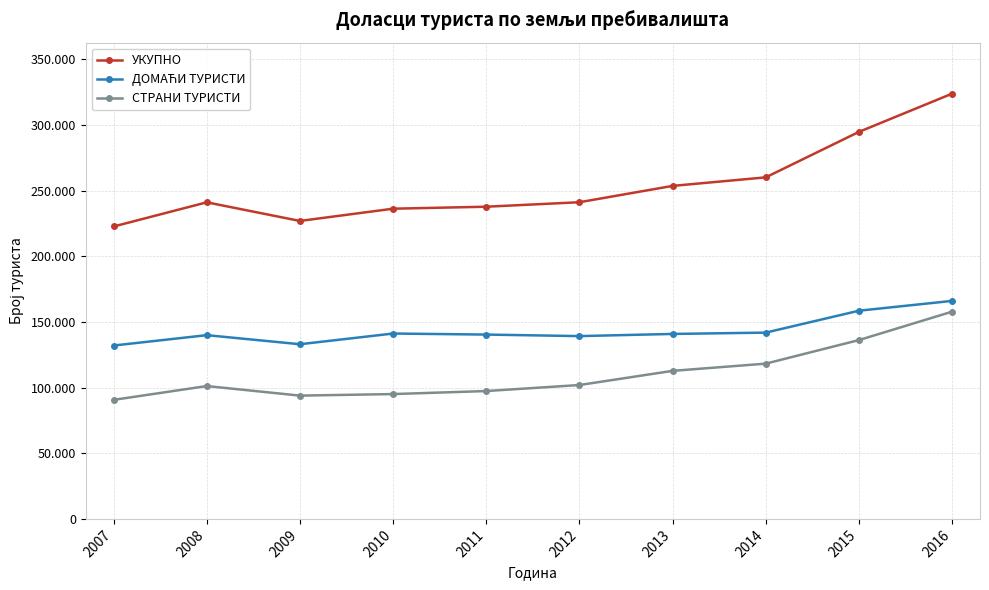

What are all the series names shown in the legend?

УКУПНО, ДОМАЋИ ТУРИСТИ, СТРАНИ ТУРИСТИ